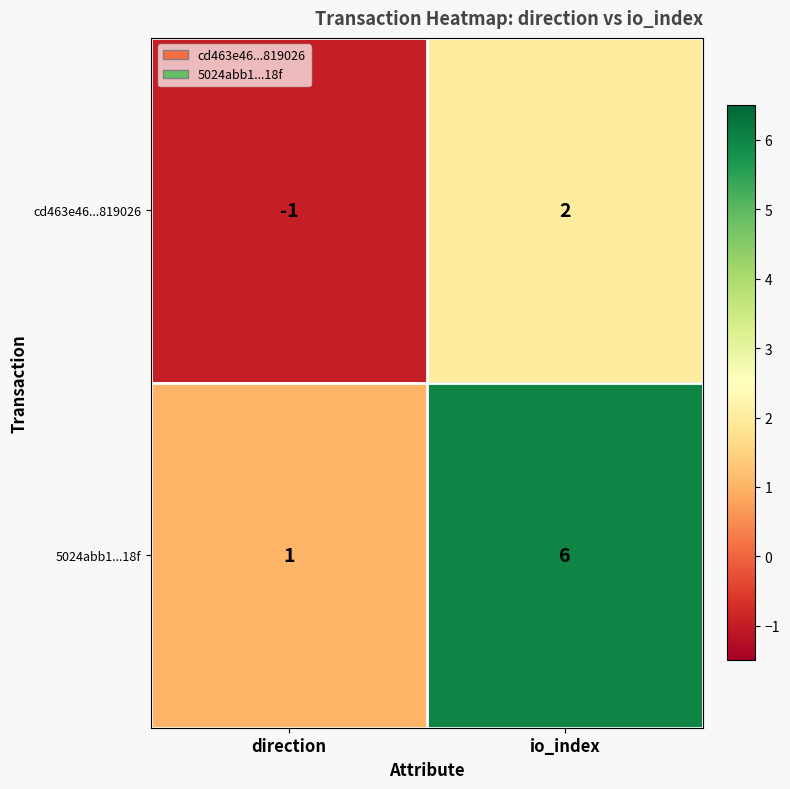

What is the difference between the highest and lowest values at direction?

2